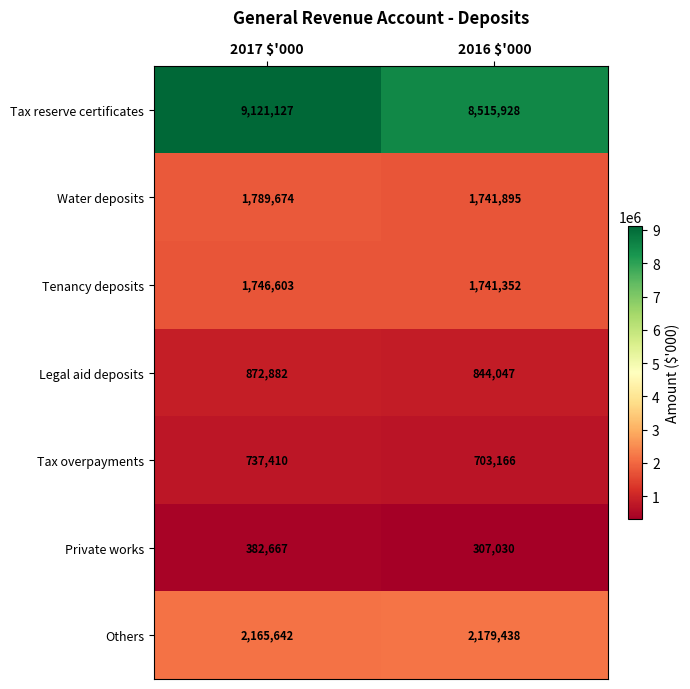

List the series in order of their peak value, lowest first.

Private works, Tax overpayments, Legal aid deposits, Tenancy deposits, Water deposits, Others, Tax reserve certificates